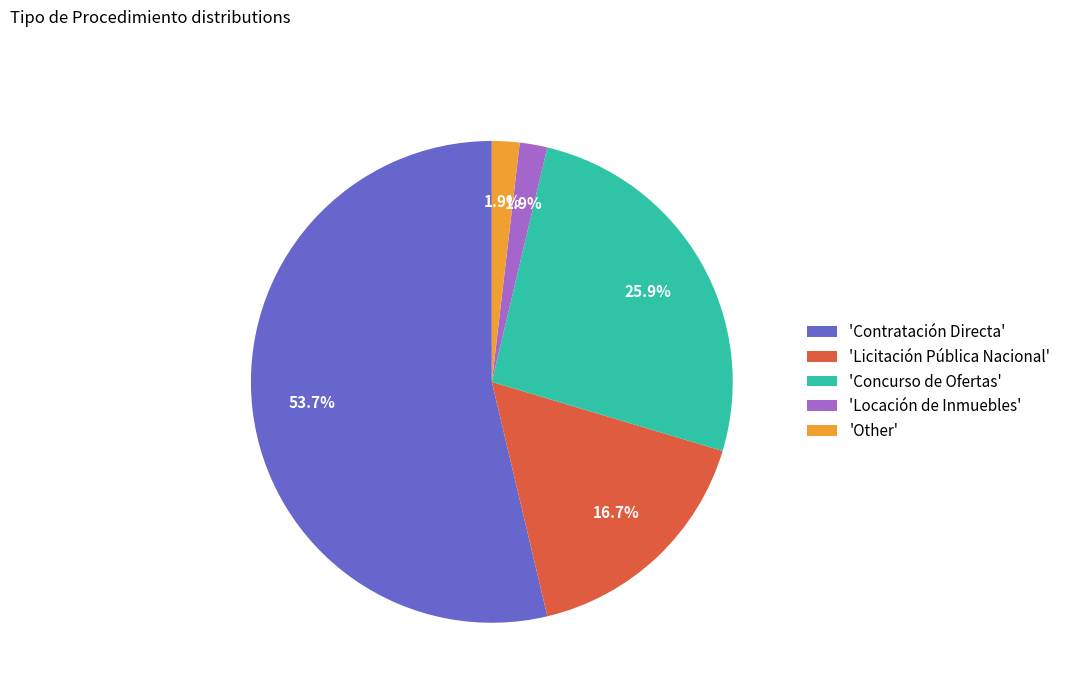

Does any single category account for the majority?

Yes